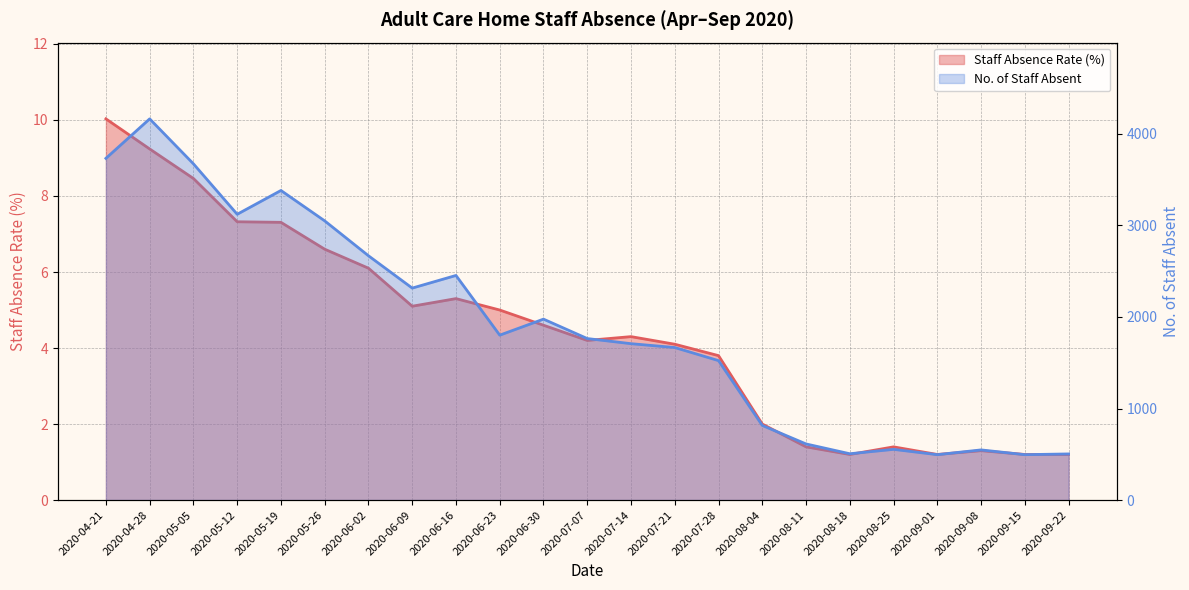

Reading left to right, extract all data points from this chart.

Staff Absence Rate (%): 10.0	9.2	8.5	7.3	7.3	6.6	6.1	5.1	5.3	5.0	4.6	4.2	4.3	4.1	3.8	2.0	1.4	1.2	1.4	1.2	1.3	1.2	1.2
No. of Staff Absent: 3732.0	4163.0	3672.0	3121.0	3381.0	3049.0	2668.0	2315.0	2453.0	1801.0	1976.0	1764.0	1708.0	1666.0	1523.0	815.0	613.0	506.0	554.0	496.0	548.0	496.0	504.0